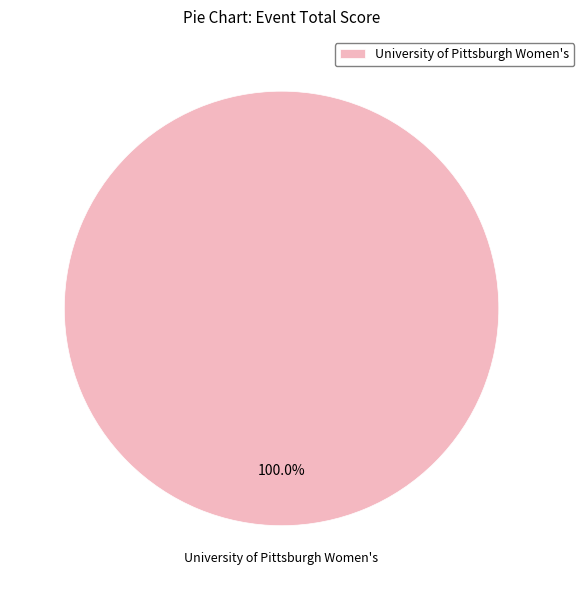

Rank the categories by value from highest to lowest.

University of Pittsburgh Women's